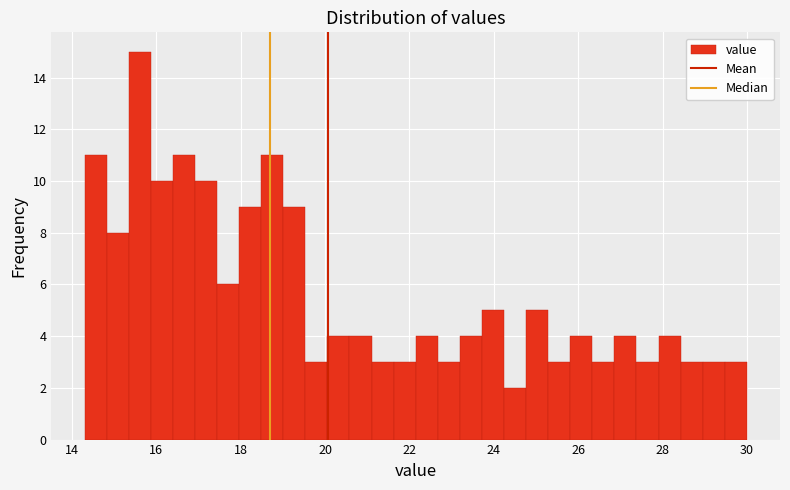

Around what value on the x-axis is the tallest bar? Give the approximate position of its centre, as read against the axis.

15.6